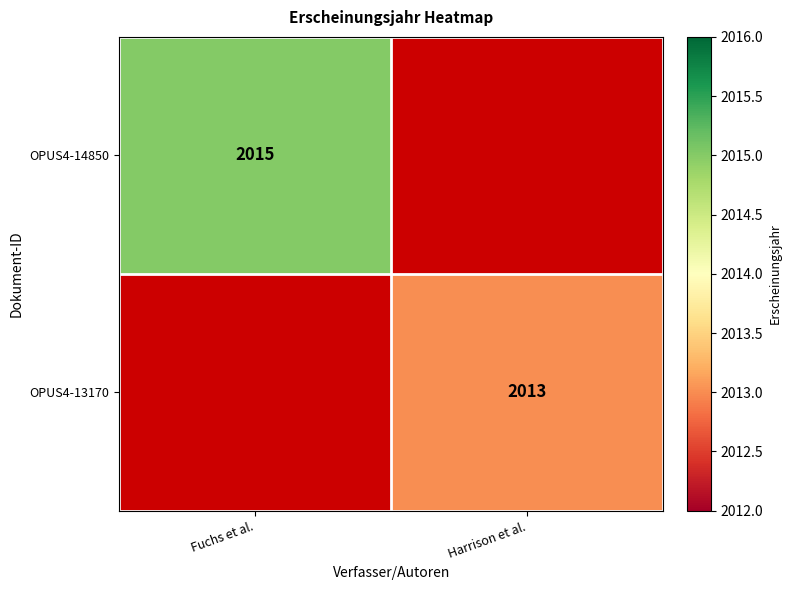

What is the average value of the OPUS4-13170 series?

1006